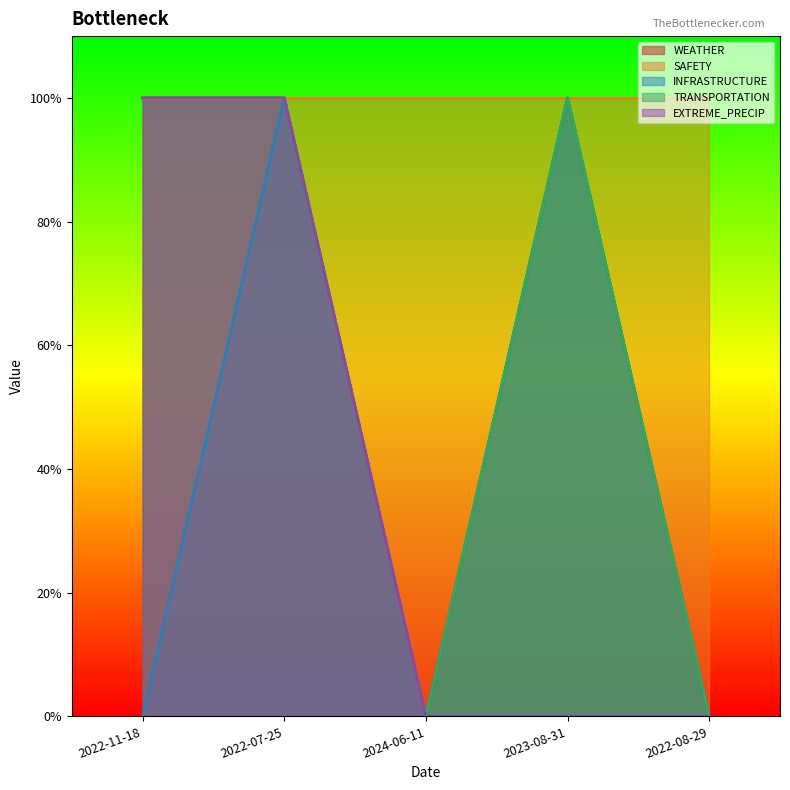

At which label is TRANSPORTATION closest to 0?

2024-06-11